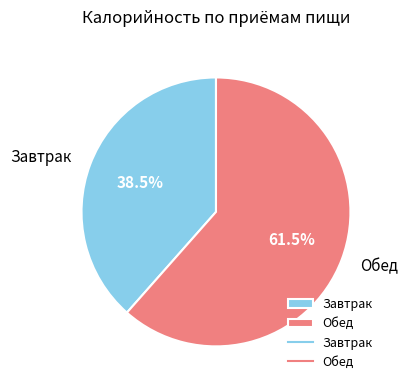

How many slices are in this pie chart?

2